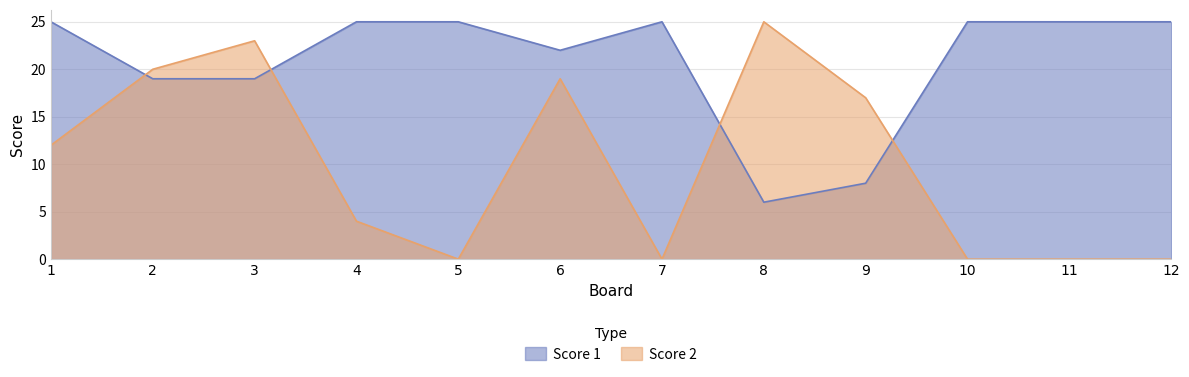

Which series changed the most between 7 and 11?

Score 1